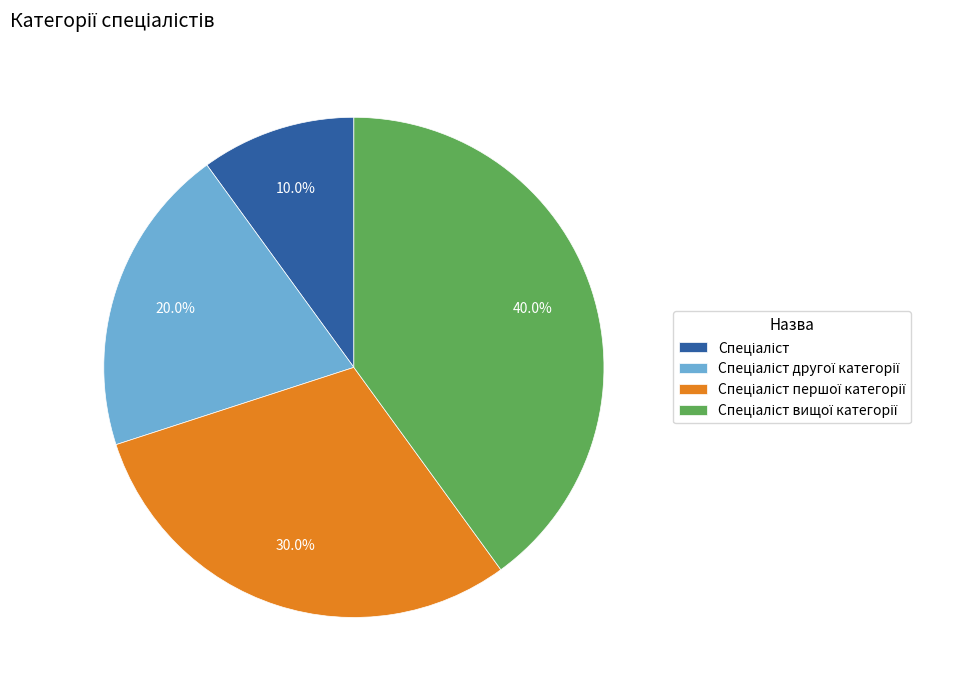

To the nearest percent, what is the average slice percentage?

25%